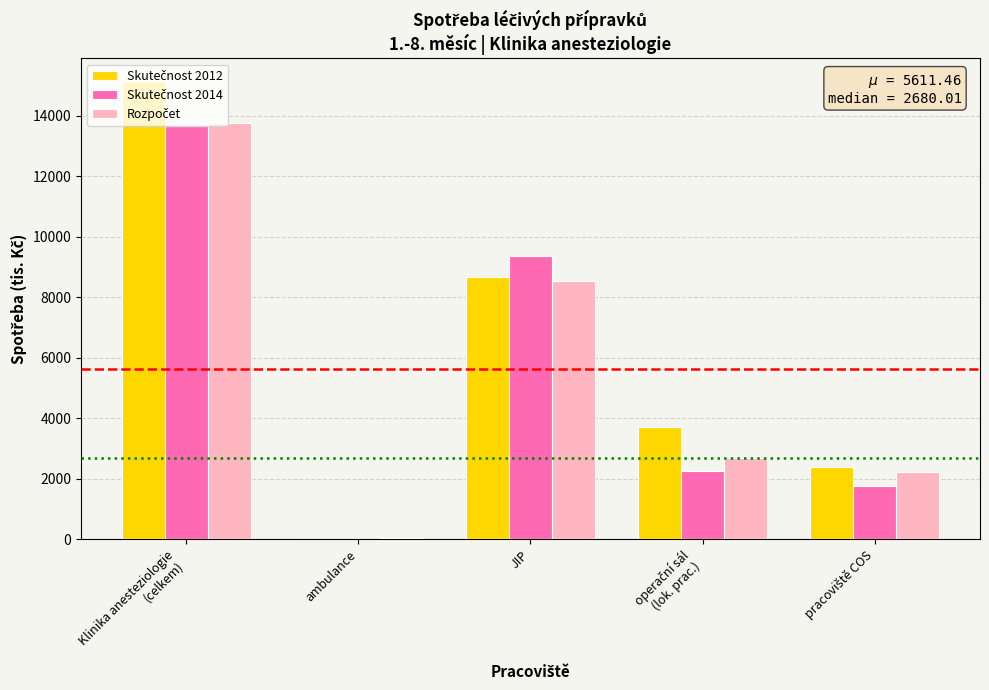

What is the total value across all series at JIP?

26580.2